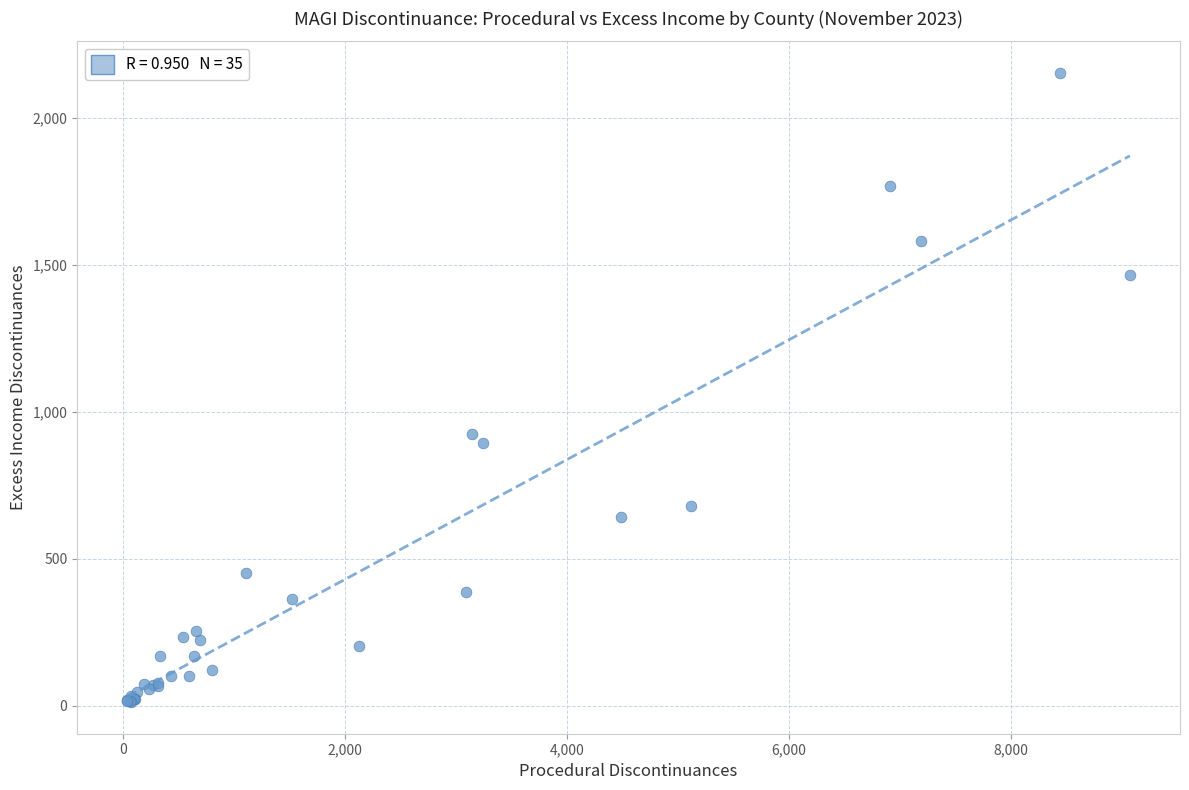

What Y value in the scatter plot is closest to 1083?

925